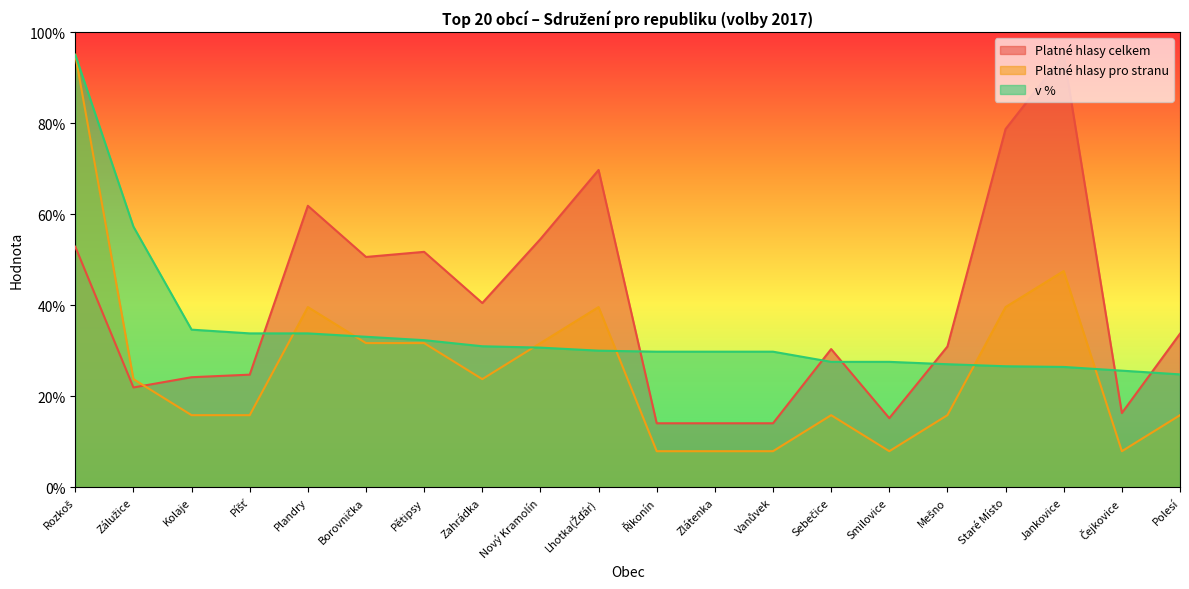

How many lines are shown in the chart?

3